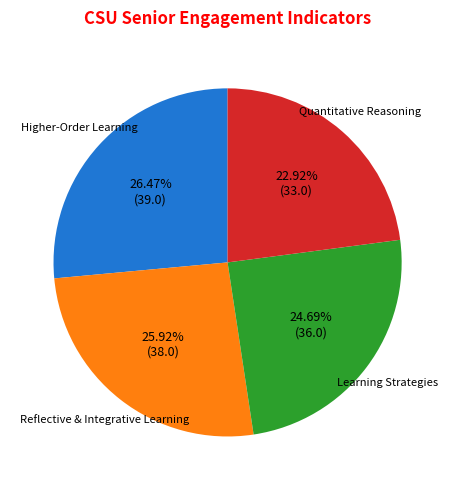

Rank the categories by value from highest to lowest.

Higher-Order Learning, Reflective & Integrative Learning, Learning Strategies, Quantitative Reasoning